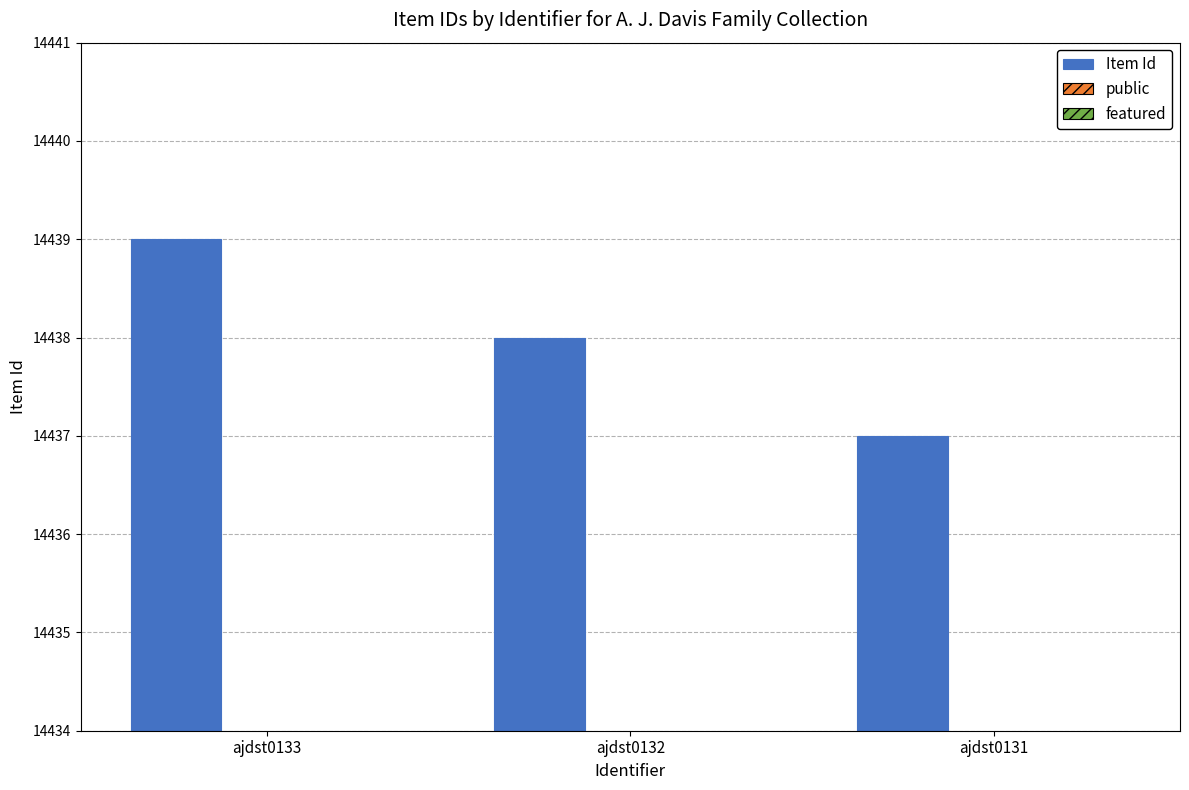

At how many categories does at least one series exceed 3528?

3